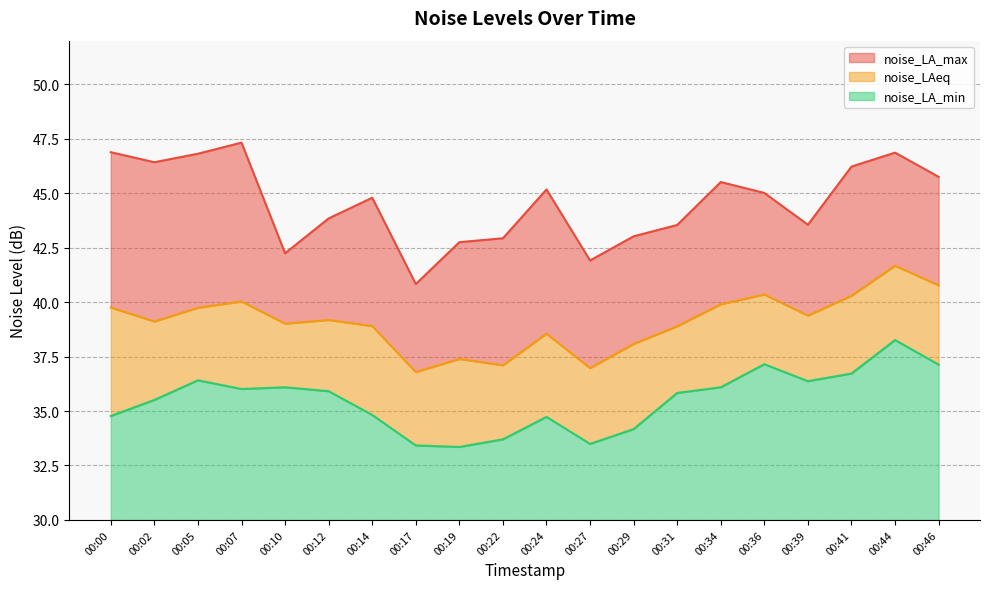

Which category has the lowest value across all series?

00:19